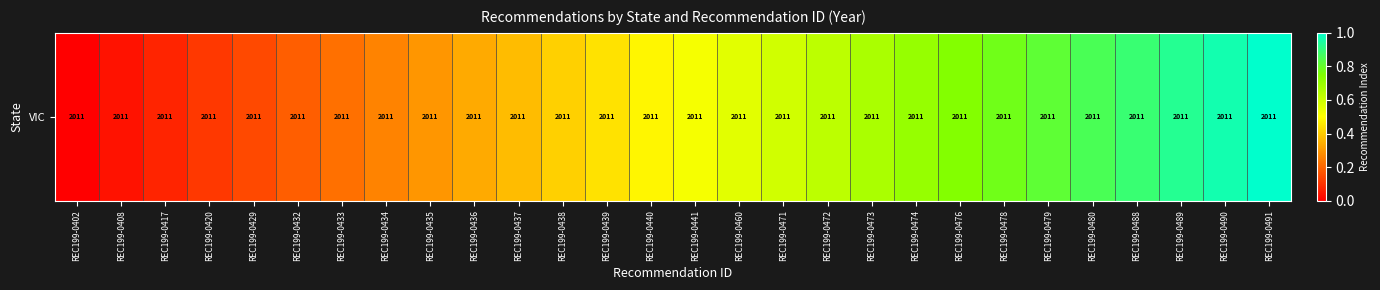

Rank the categories by value from lowest to highest.

REC199-0402, REC199-0408, REC199-0417, REC199-0420, REC199-0429, REC199-0432, REC199-0433, REC199-0434, REC199-0435, REC199-0436, REC199-0437, REC199-0438, REC199-0439, REC199-0440, REC199-0441, REC199-0460, REC199-0471, REC199-0472, REC199-0473, REC199-0474, REC199-0476, REC199-0478, REC199-0479, REC199-0480, REC199-0488, REC199-0489, REC199-0490, REC199-0491